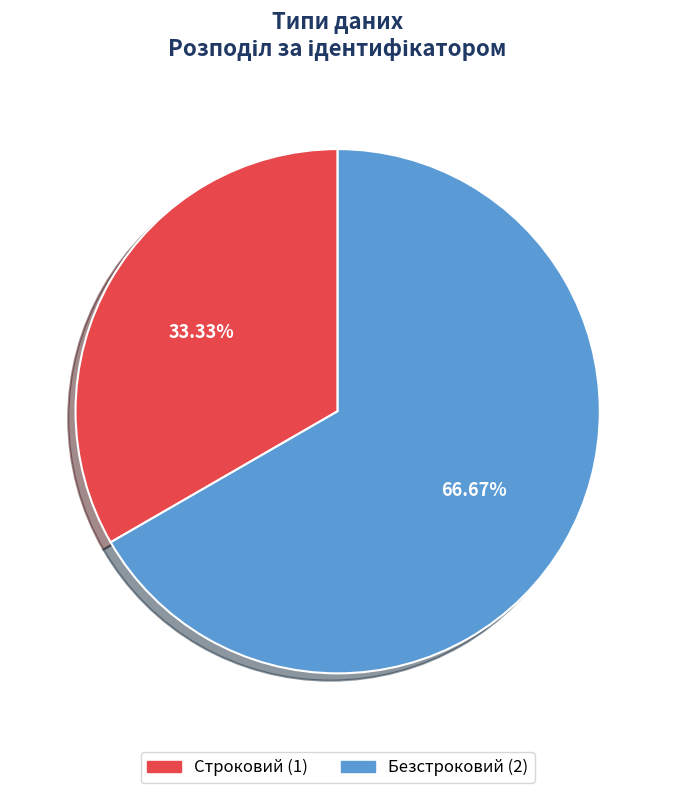

Is it true that Безстроковий is 67% of the pie?

True